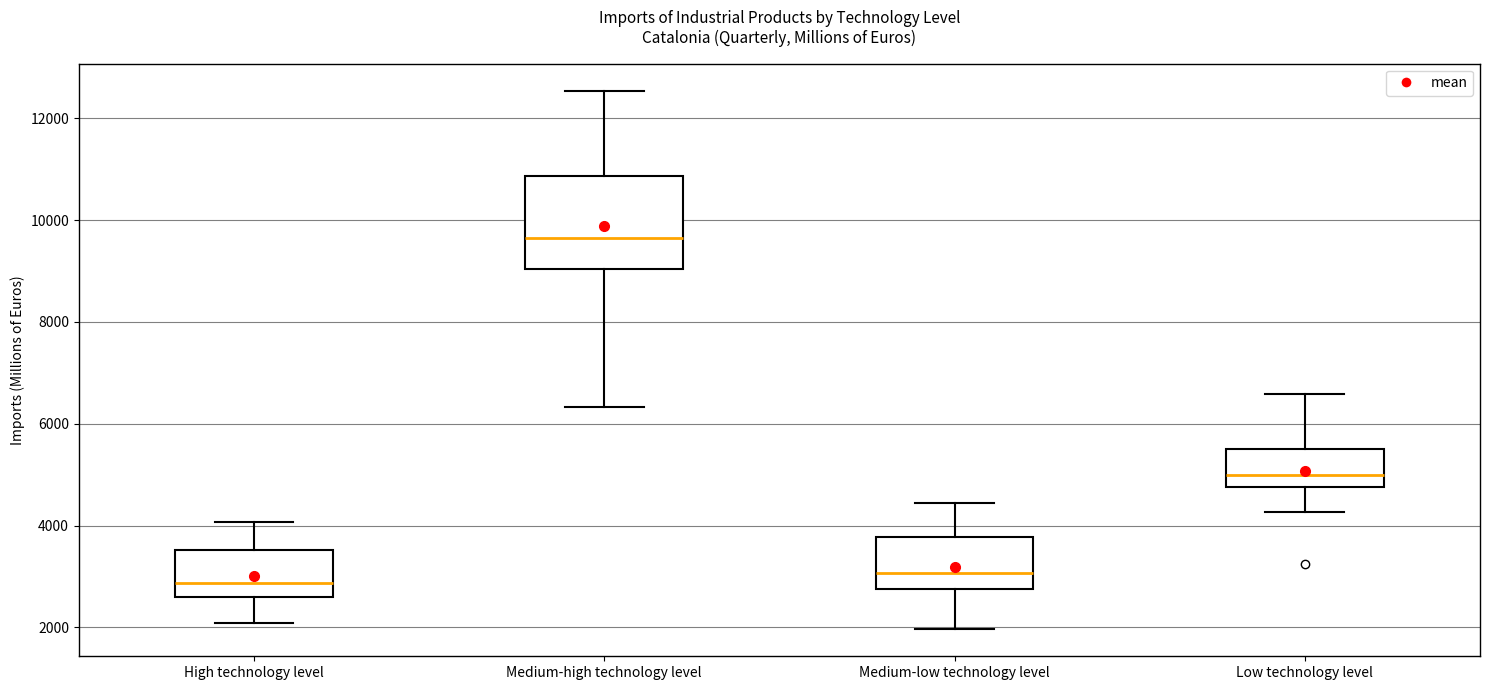

Where is the upper edge of the box for High technology level on the y-axis? The values are not printed on the chart, so give them approximately, as read against the axis.

3600